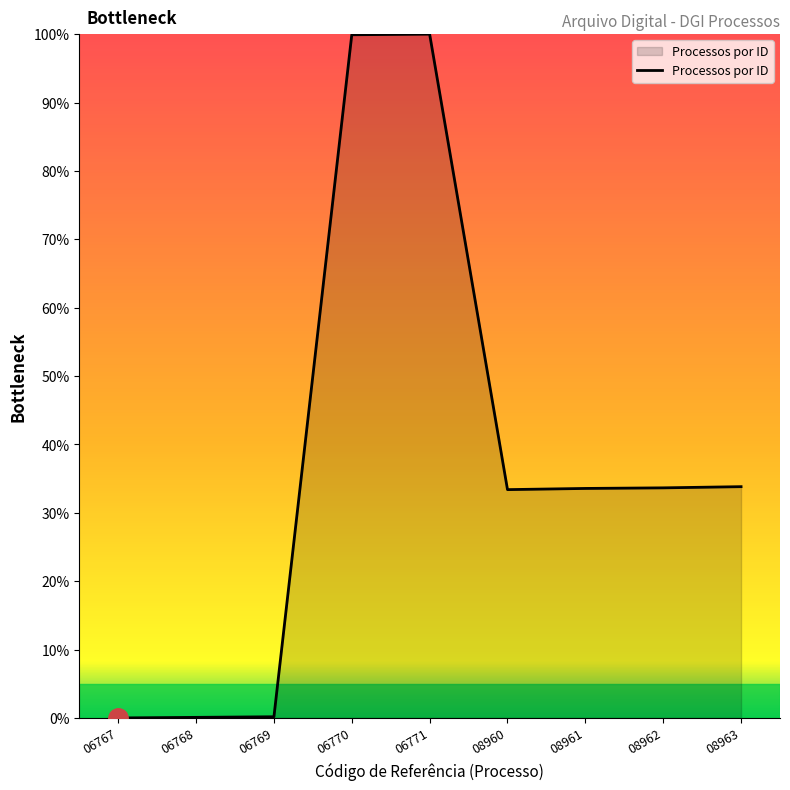

What is the difference between the values at 08962 and 08961?

0.1